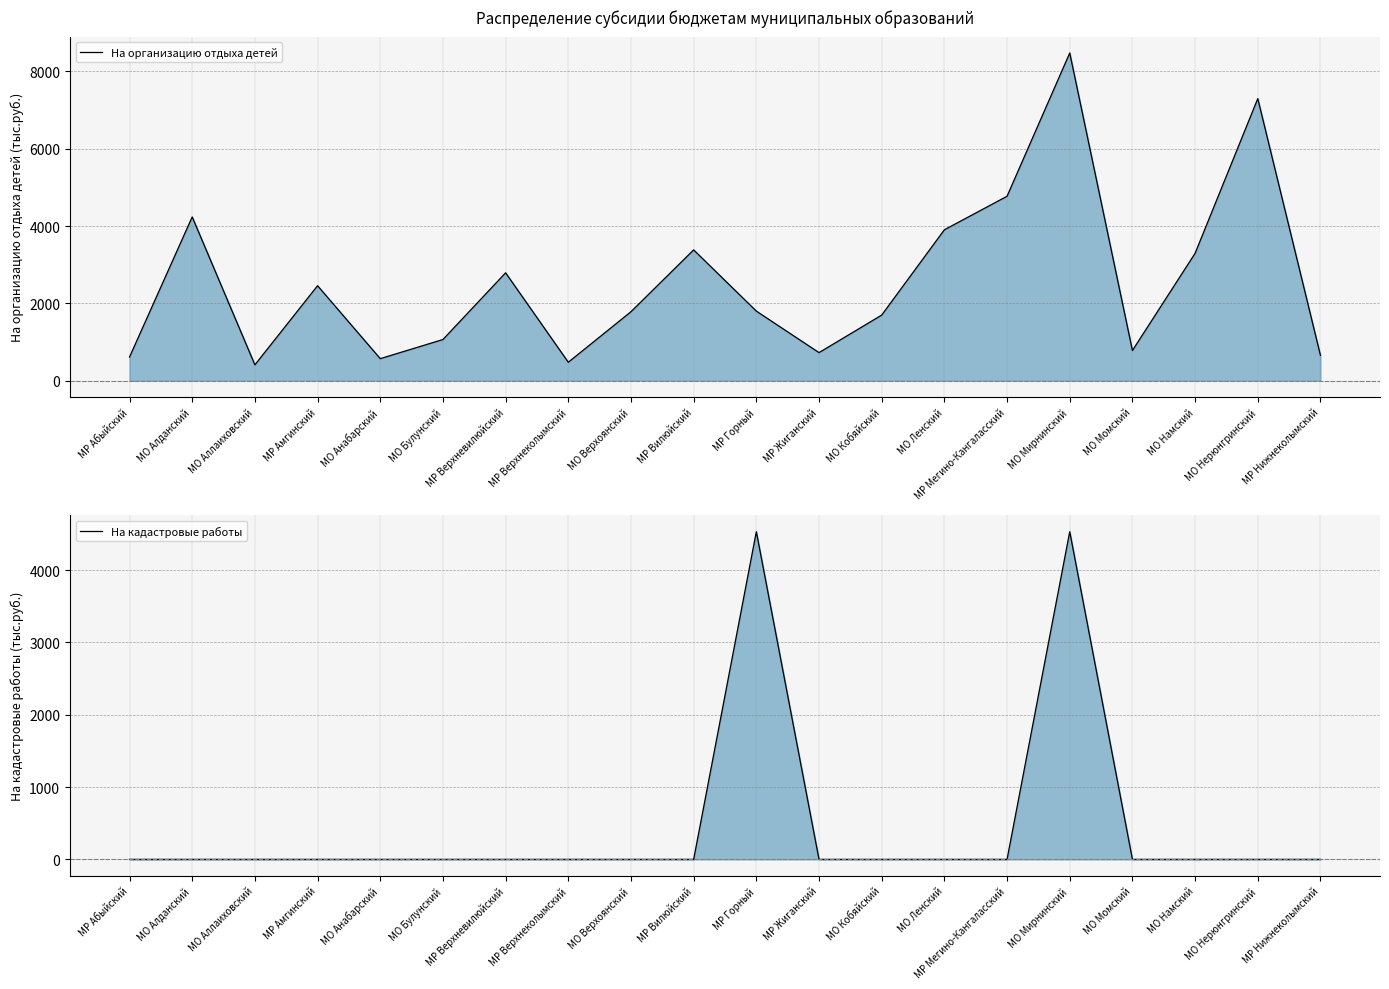

At МР Верхнеколымский, list the series in order from smallest to largest.

На кадастровые работы, На организацию отдыха детей